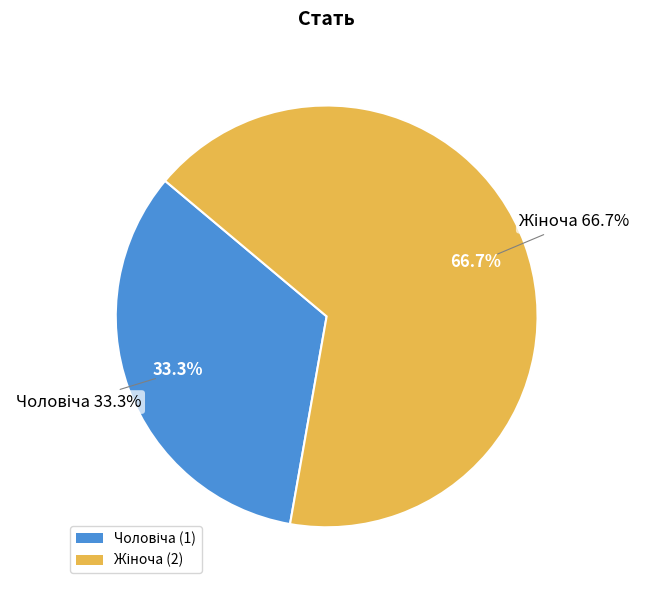

What percentage is the Жіноча slice, to the nearest percent?

67%